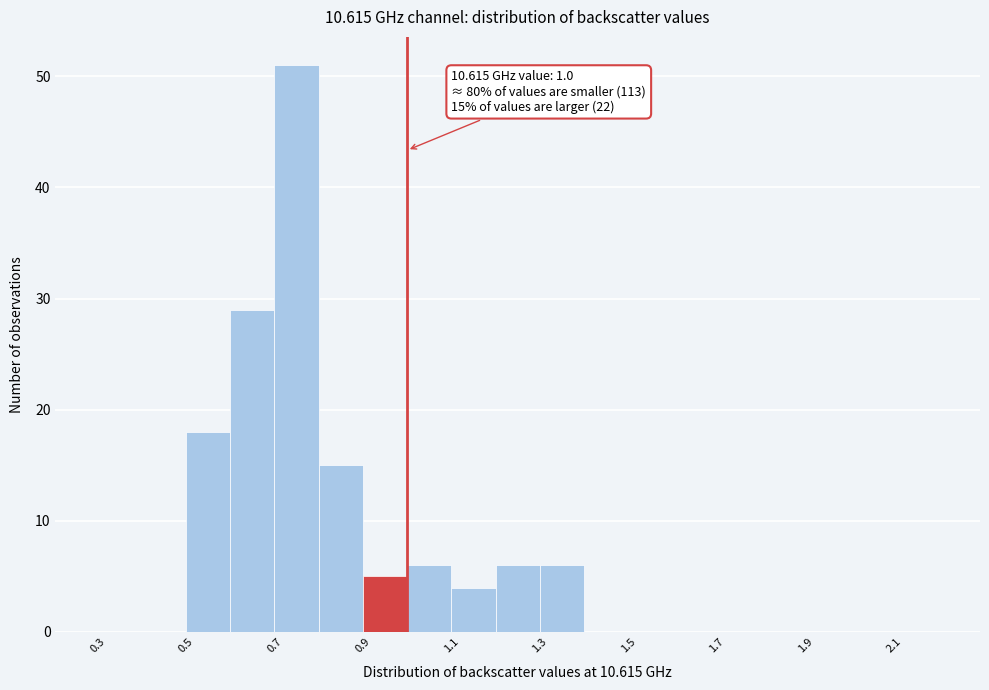

Which range on the x-axis has the tallest bar?

0.7 to 0.8